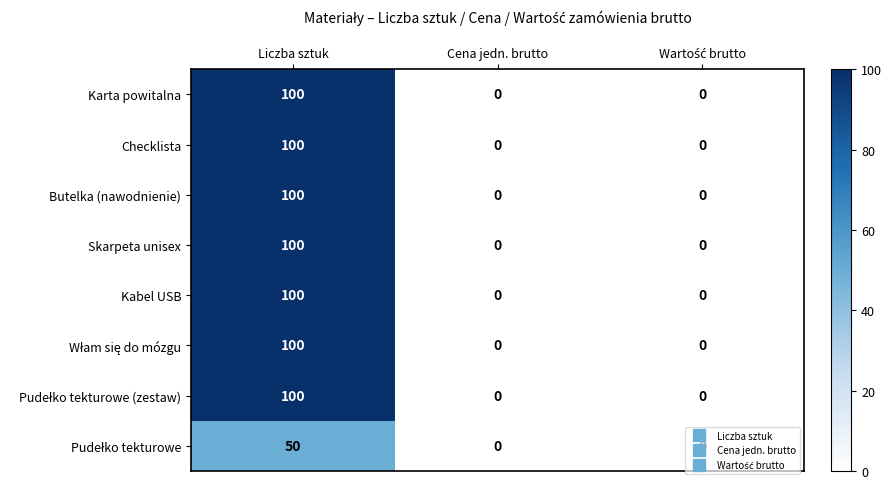

Is it true that Checklista equals 0 at Cena jedn. brutto?

True